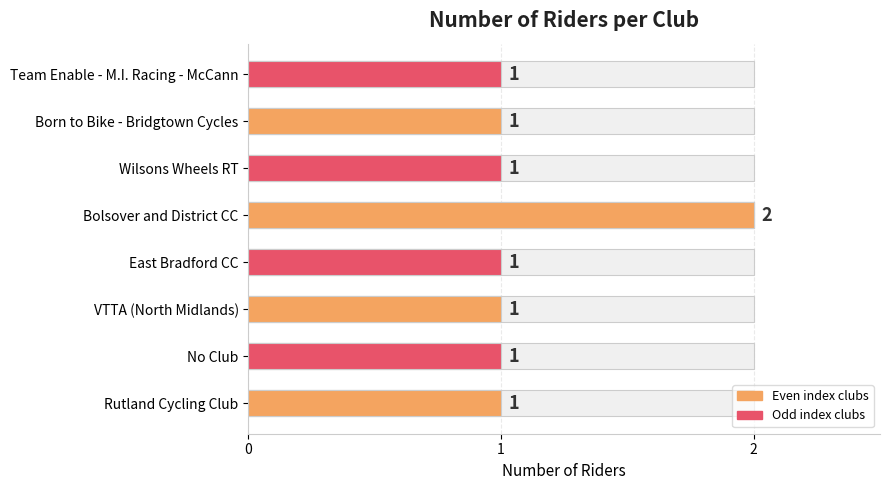

Are the bars grouped side by side (vs. stacked)?

No